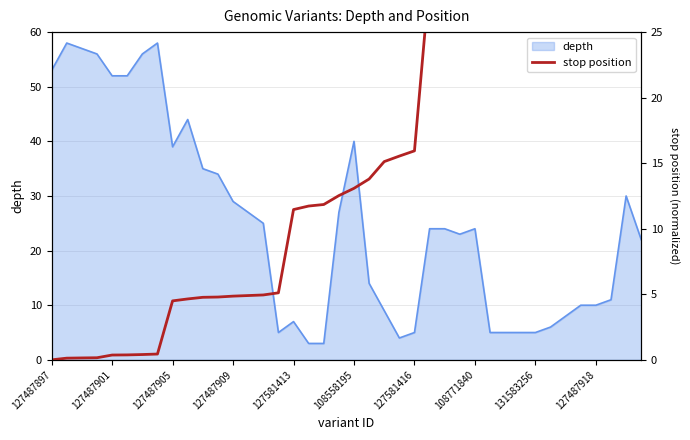

What is the minimum value for depth?

3